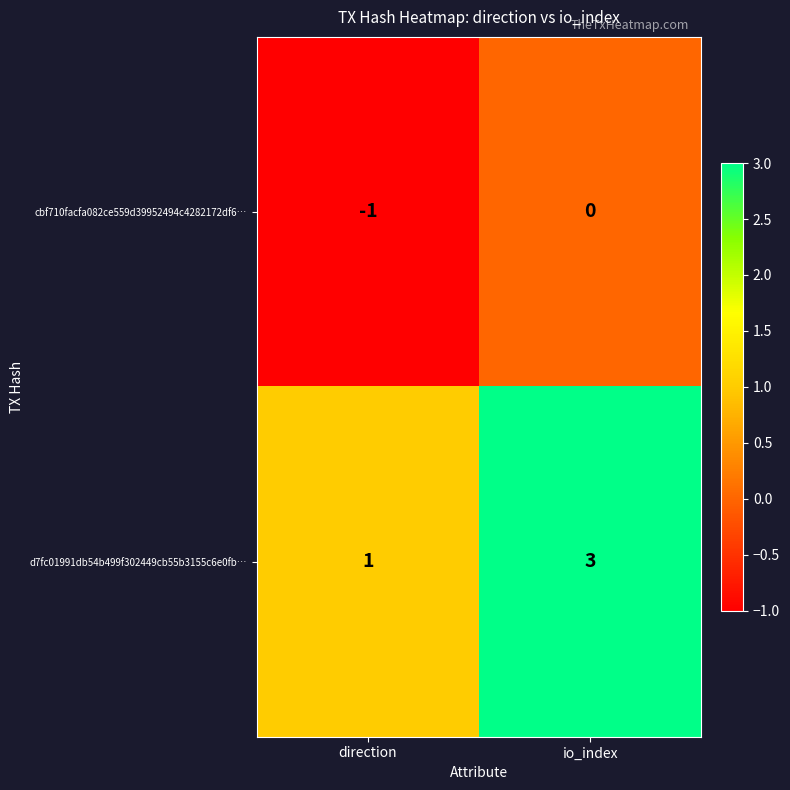

At how many categories does at least one series exceed 2?

1